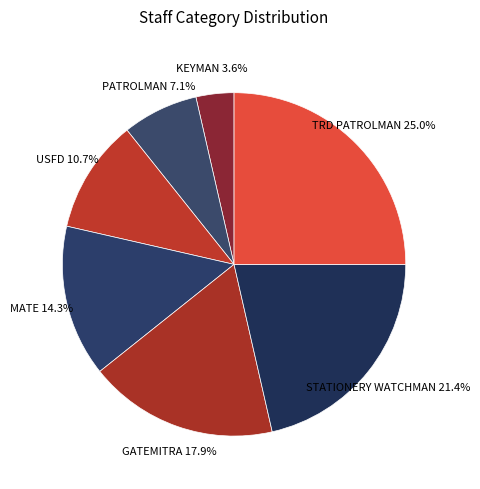

Which slice is the largest?

TRD PATROLMAN